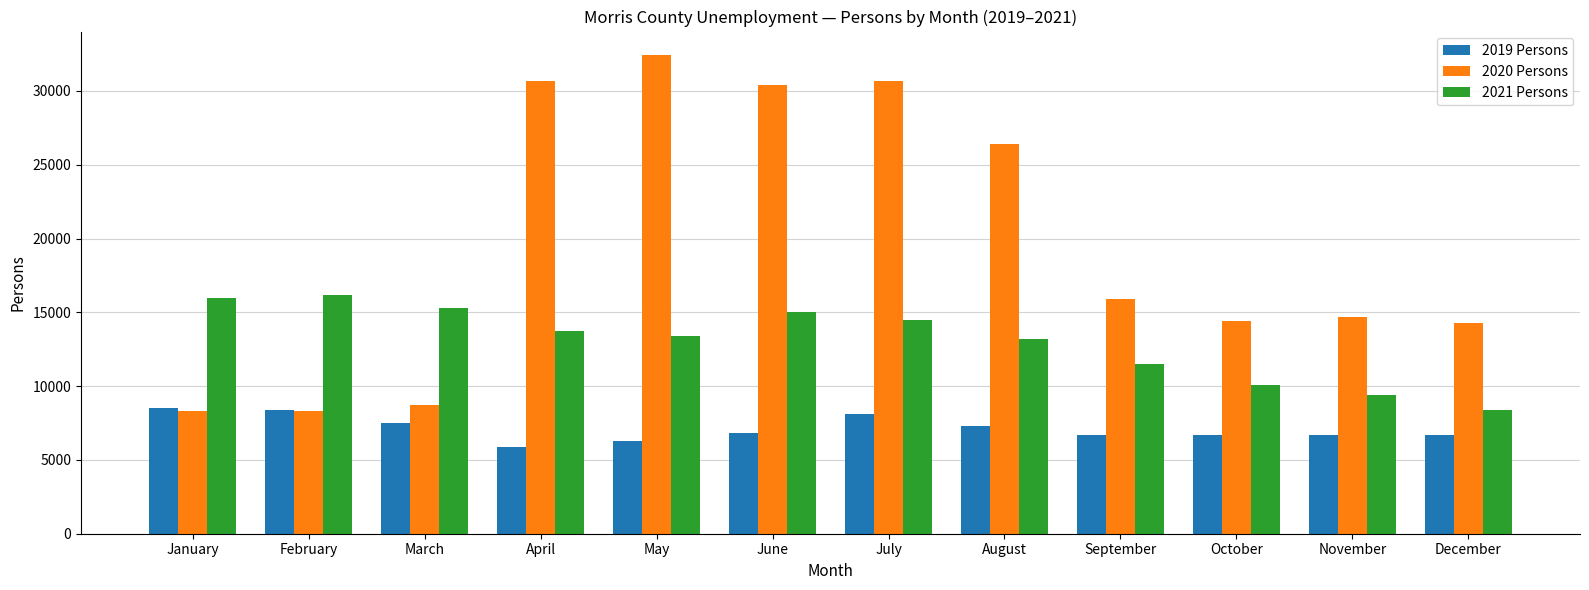

Which label corresponds to the smallest value in the chart?

April